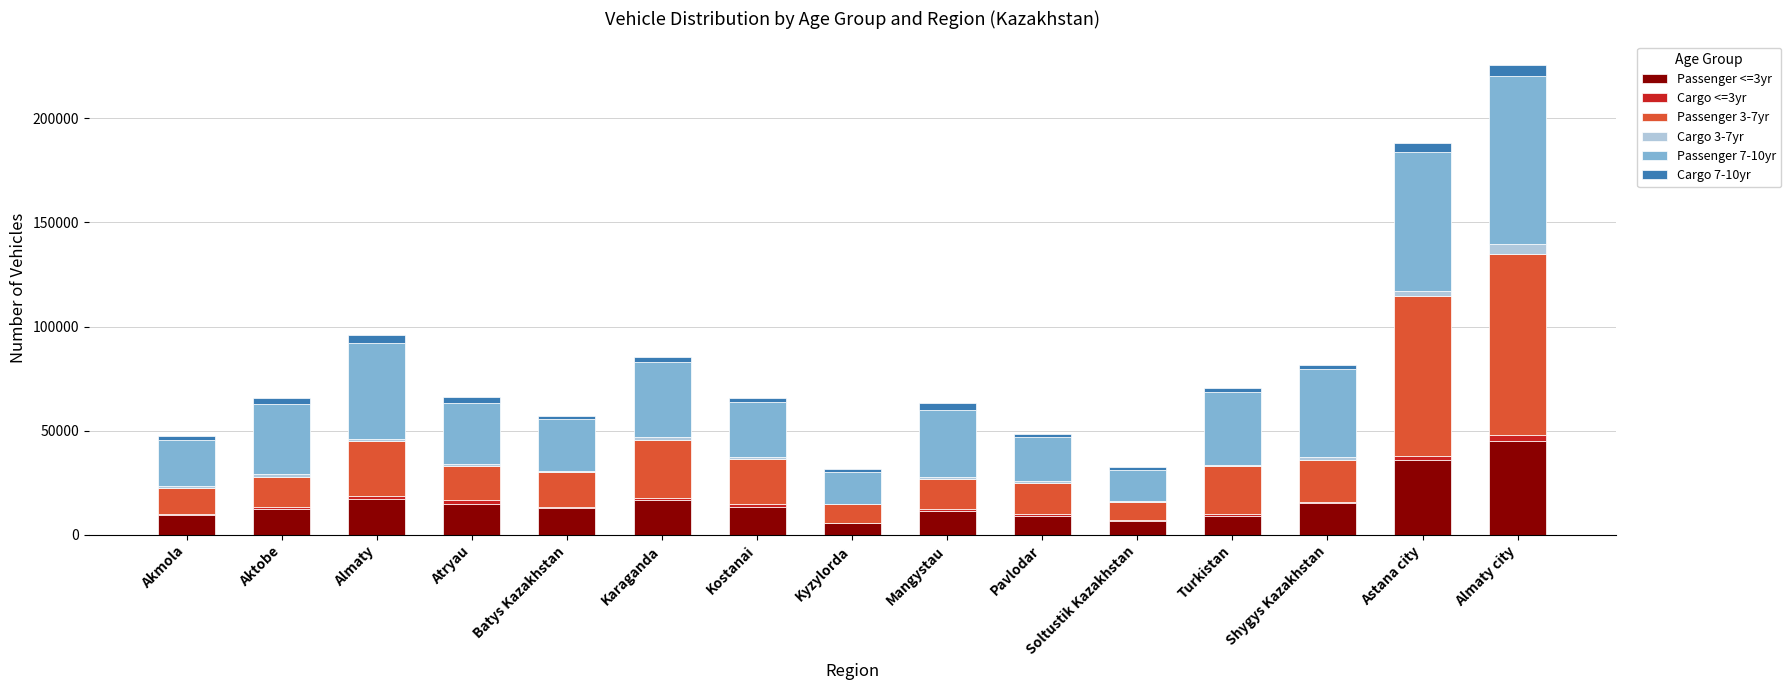

At which category is the sum across all series the highest?

Almaty city